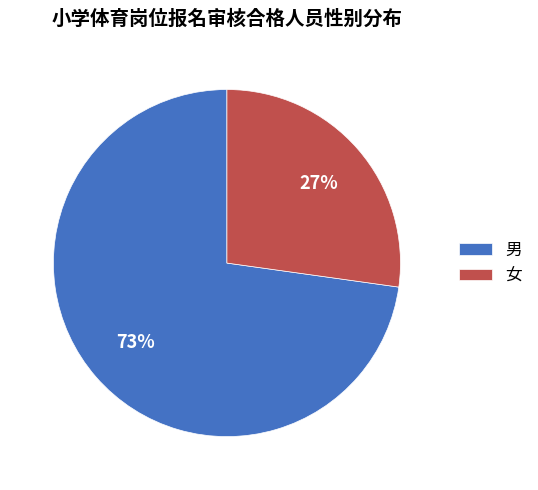

To the nearest percent, what portion does 男 represent?

73%